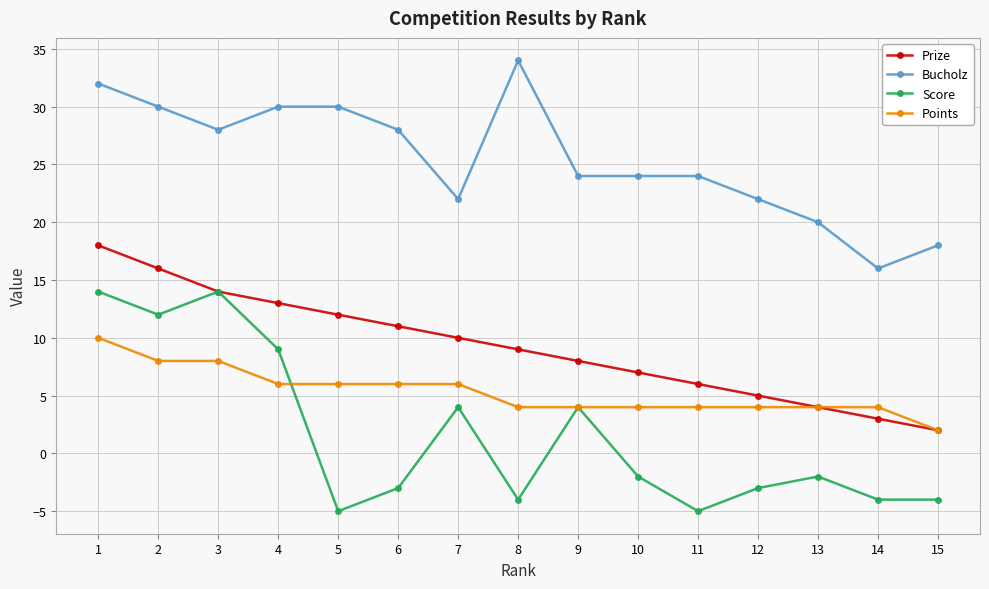

True or false: Prize has more than 1 points higher than both neighbors.

False